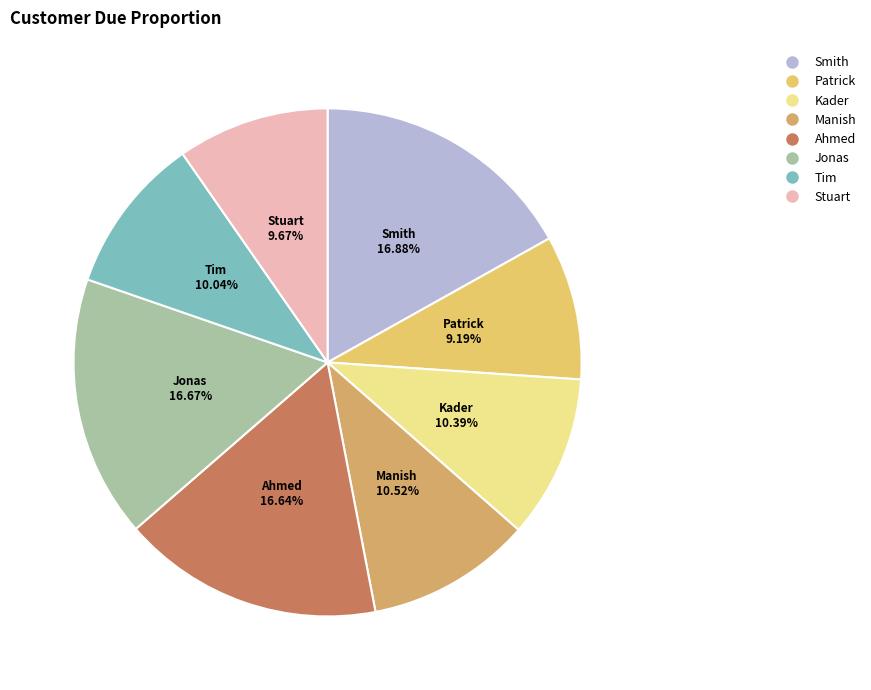

Approximately how many times larger is the value at Stuart compared to Manish?

0.9